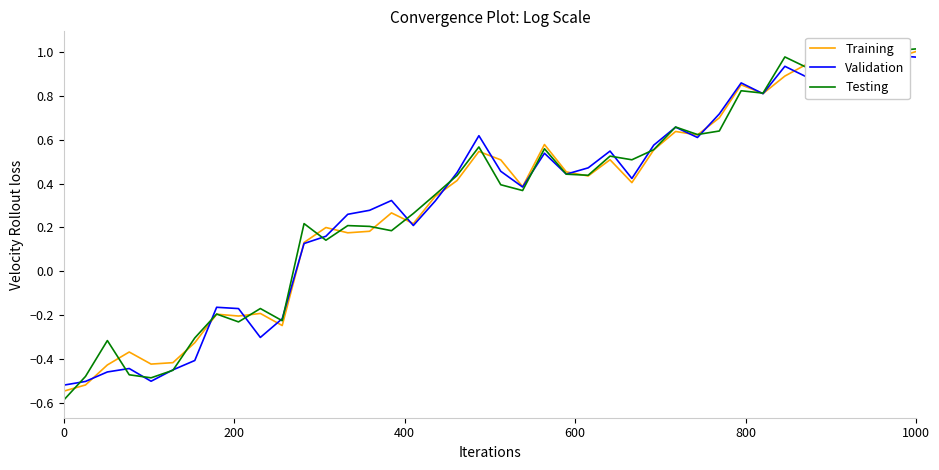

What is the lowest value of the Testing series?

-0.6